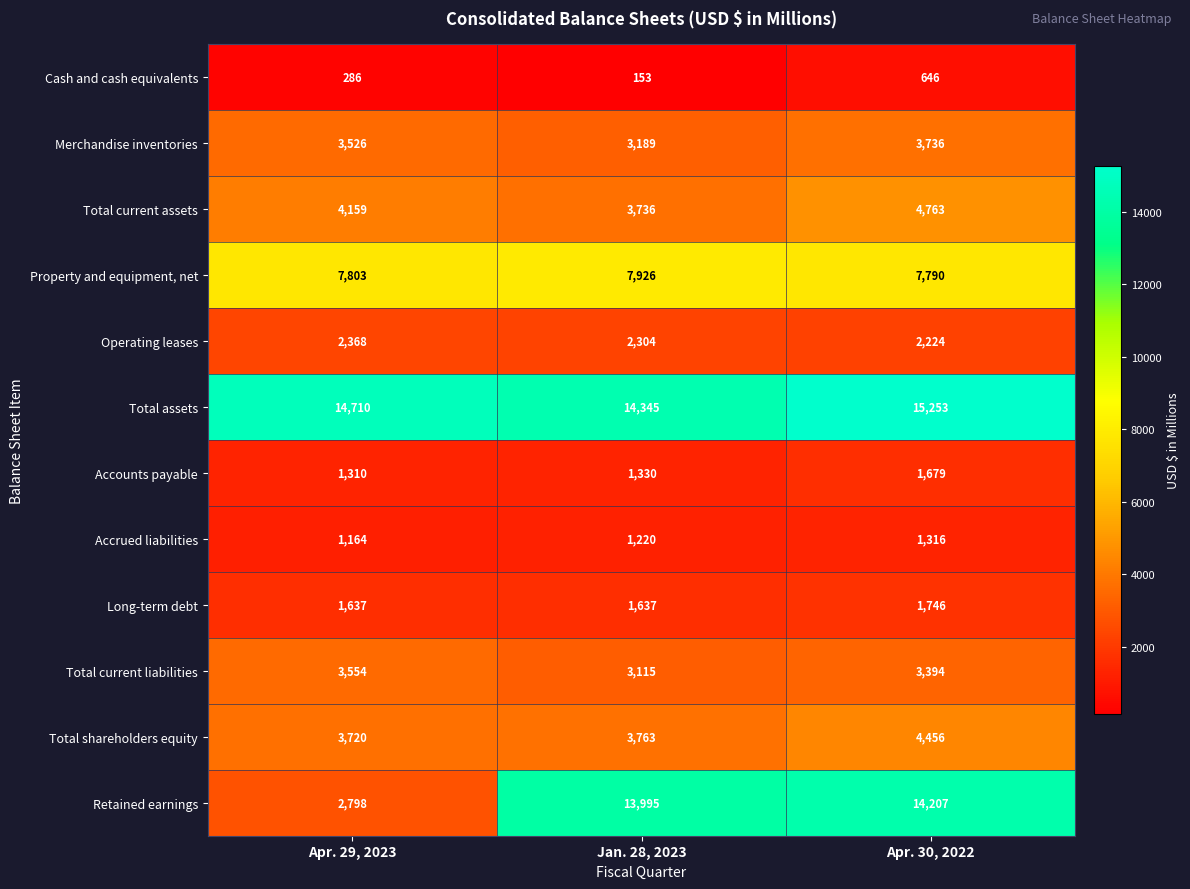

Rank the series at Apr. 29, 2023 from lowest to highest value.

Cash and cash equivalents, Accrued liabilities, Accounts payable, Long-term debt, Operating leases, Retained earnings, Merchandise inventories, Total current liabilities, Total shareholders equity, Total current assets, Property and equipment, net, Total assets